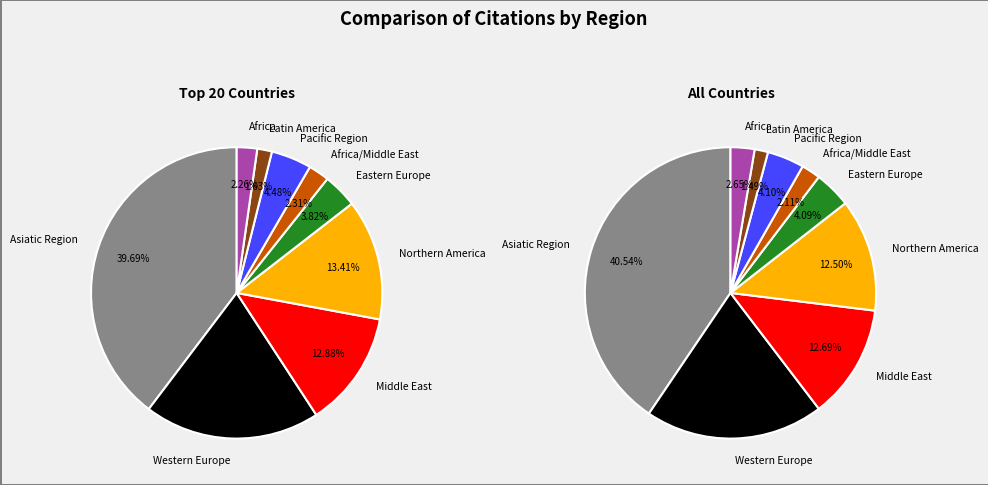

What portion of the pie excludes Africa?

97.7%